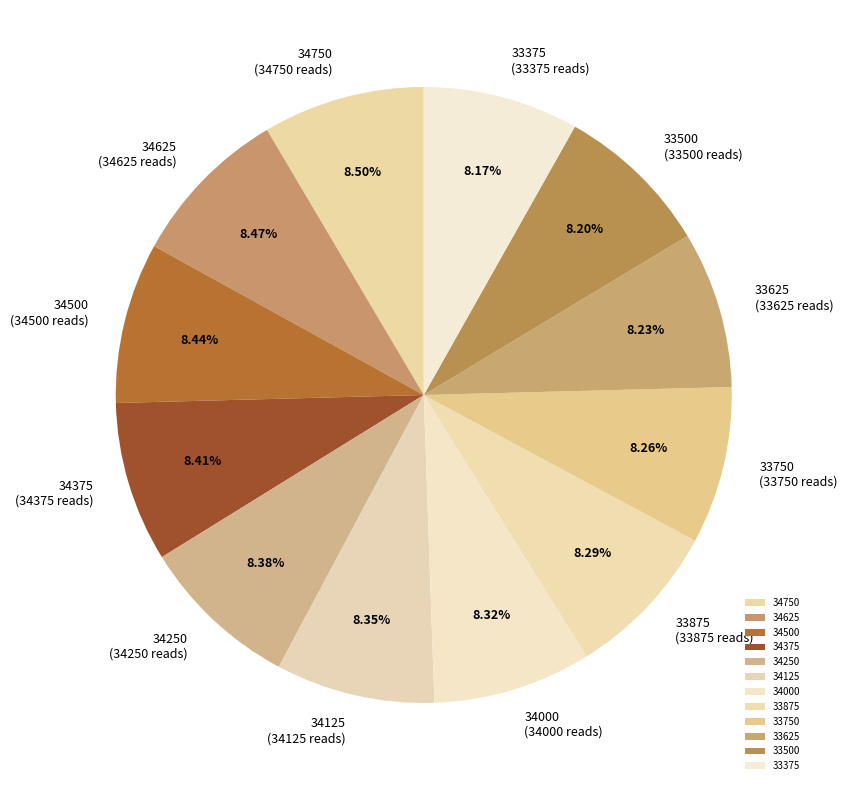

What percentage is NOT represented by 34625?

91.5%